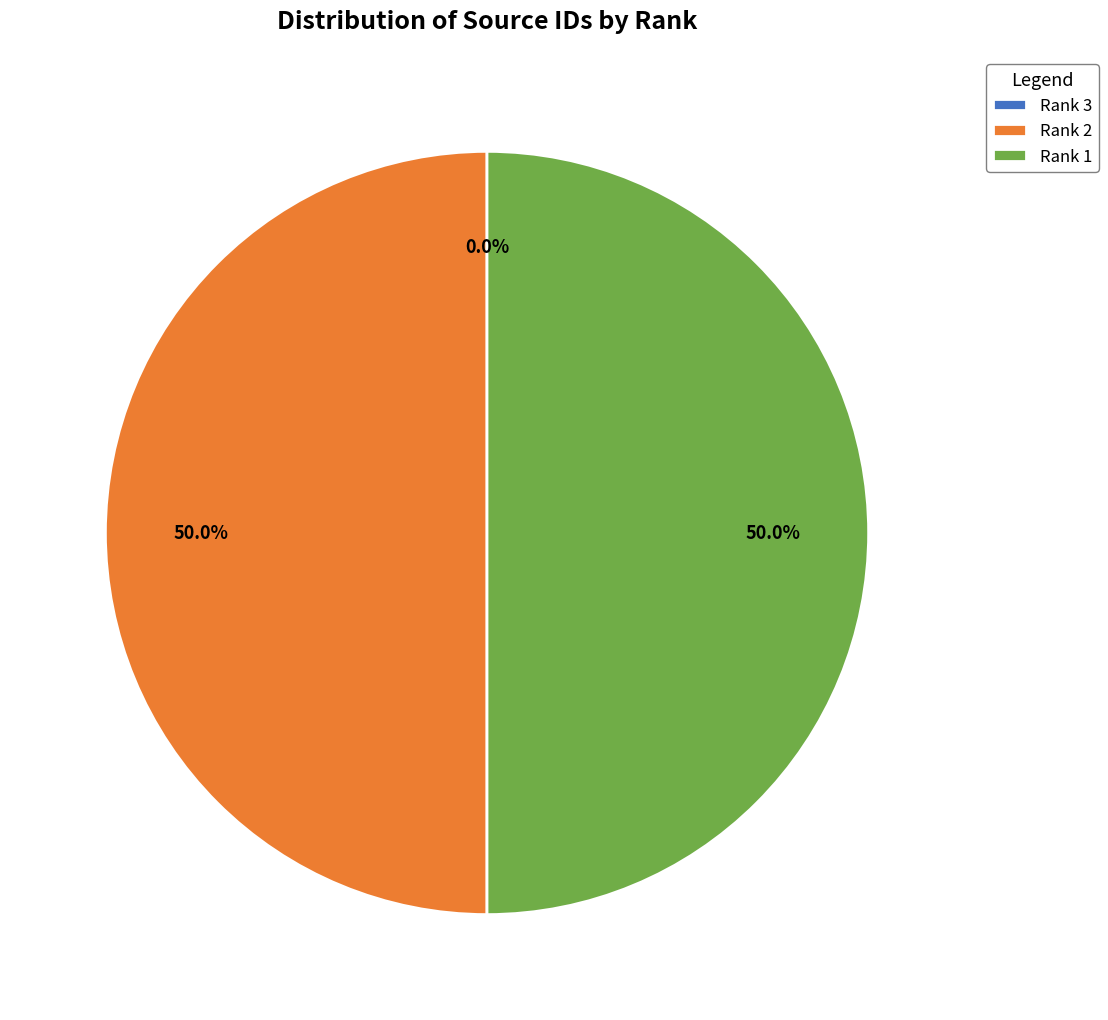

How much of the chart is everything except Rank 1?

50.0%